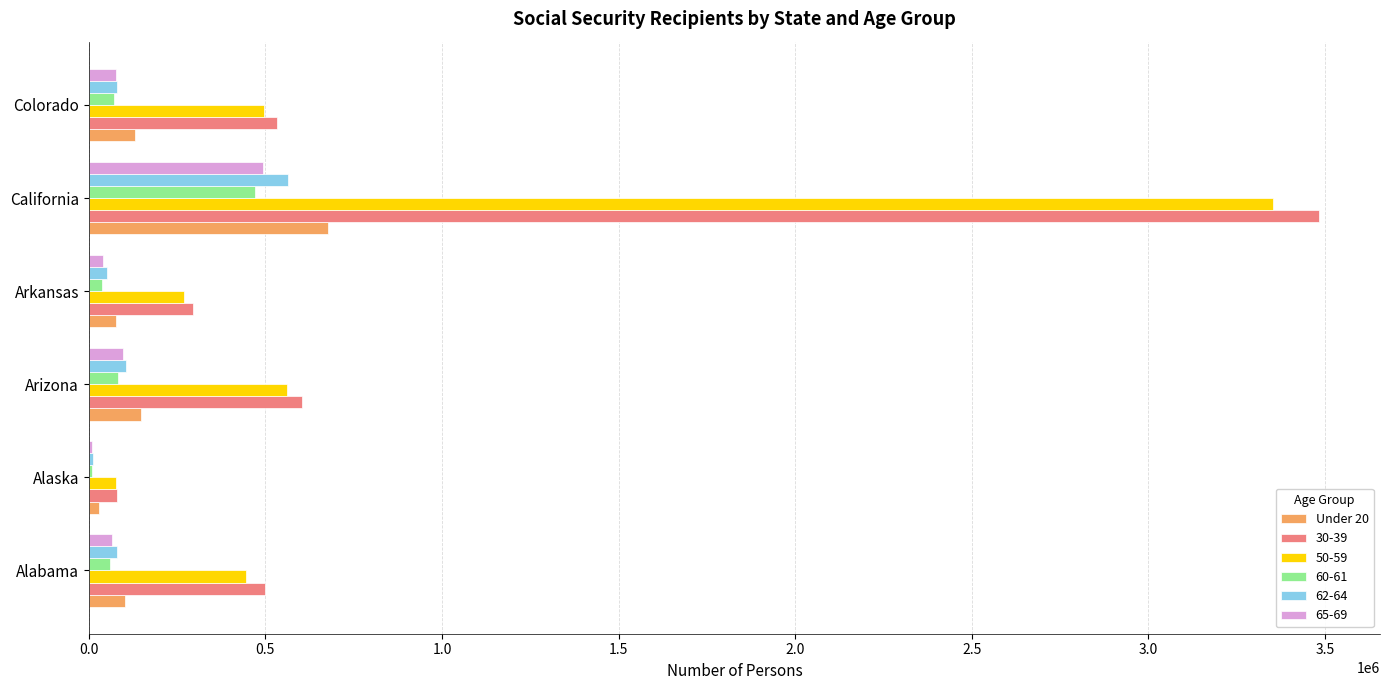

Is the value of 65-69 at California greater than the value of 30-39 at Alaska?

Yes